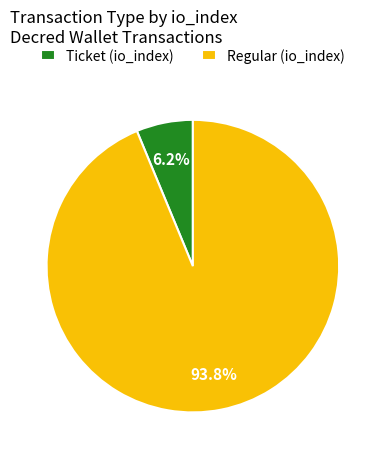

Which has a higher value, Regular (io_index) or Ticket (io_index)?

Regular (io_index)